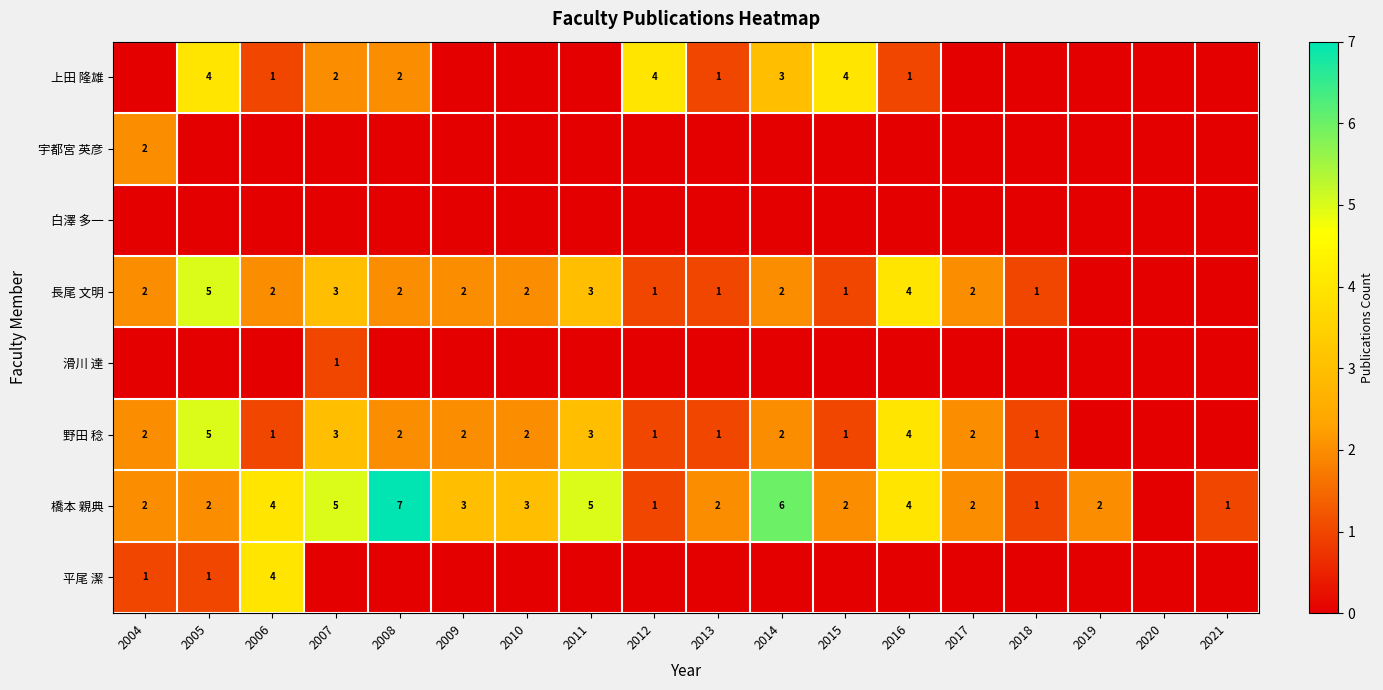

How many categories are shown in the chart?

18